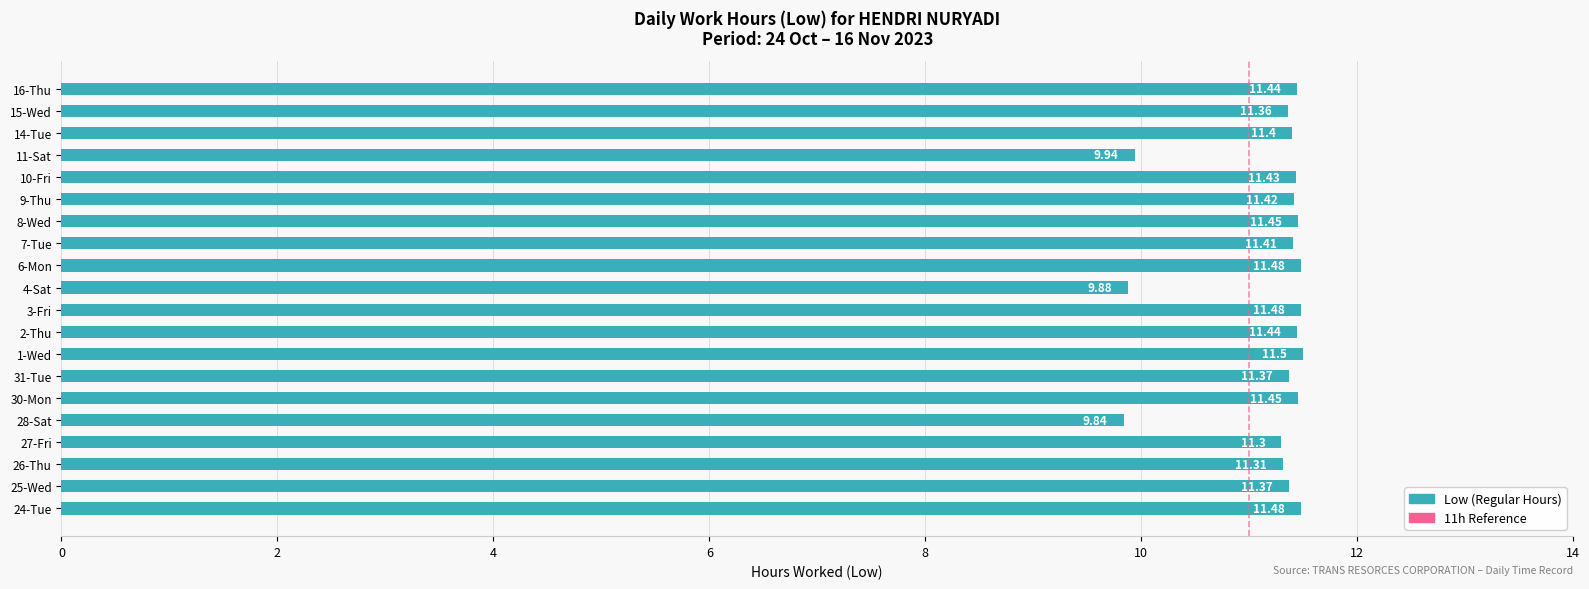

Is it true that the value at 25-Wed is 19.6?

False